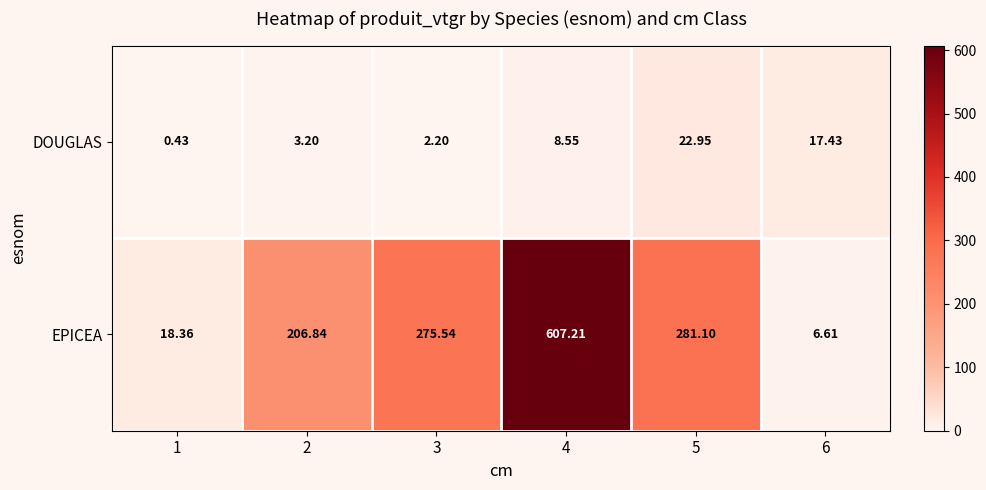

Rank the series by their average value, from lowest to highest.

DOUGLAS, EPICEA